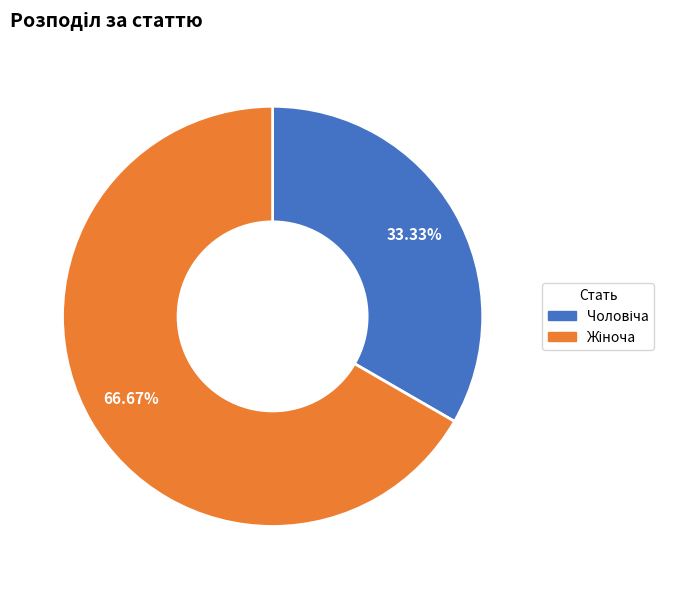

Is there any slice that represents more than half of the pie?

Yes